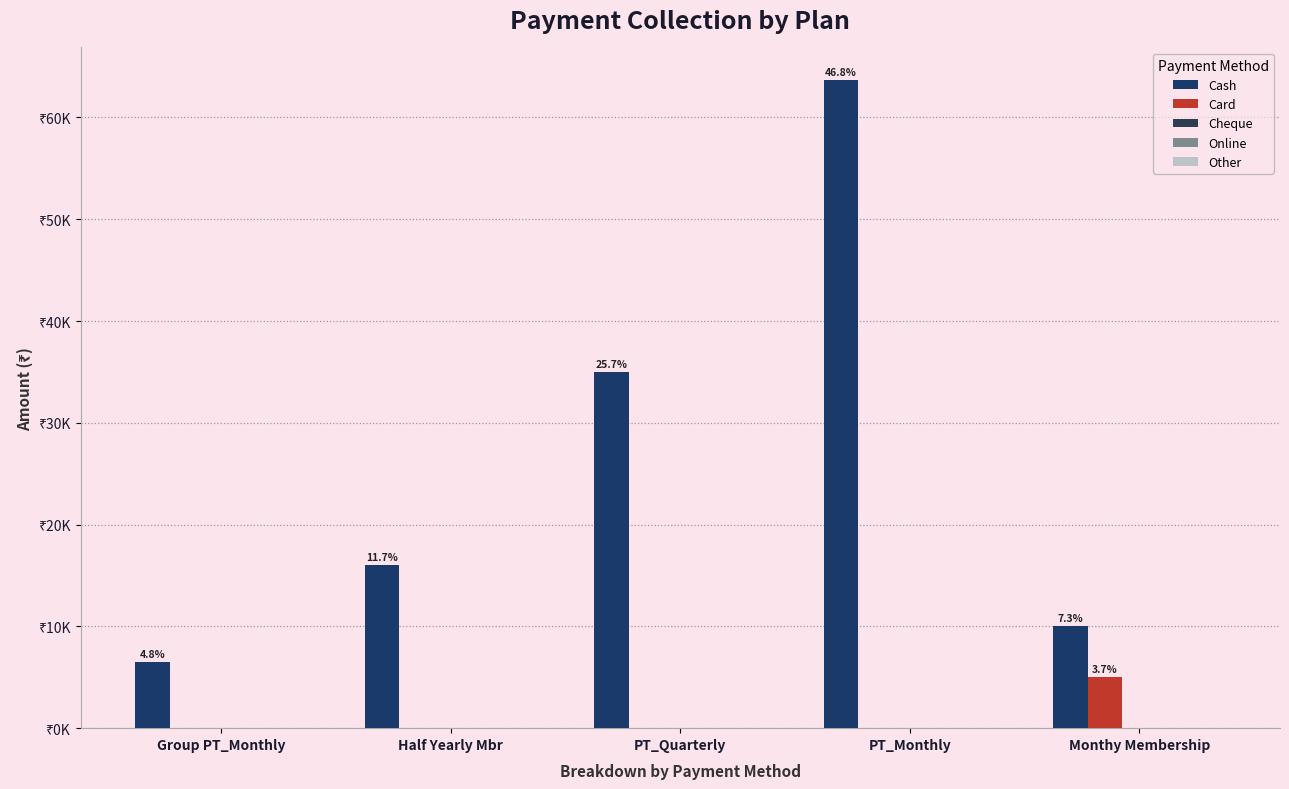

Does the chart contain stacked bars?

No